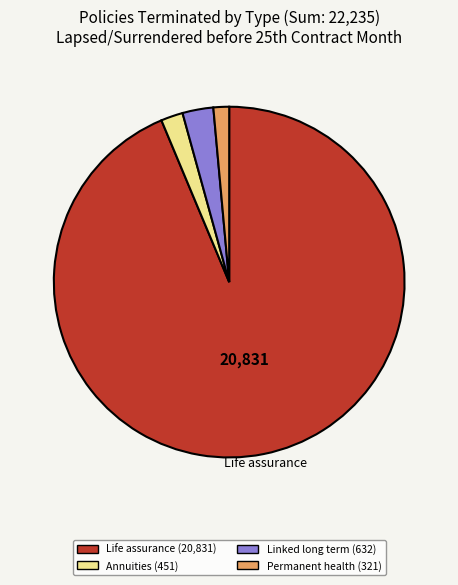

Which has a higher value, Permanent health (321) or Linked long term (632)?

Linked long term (632)